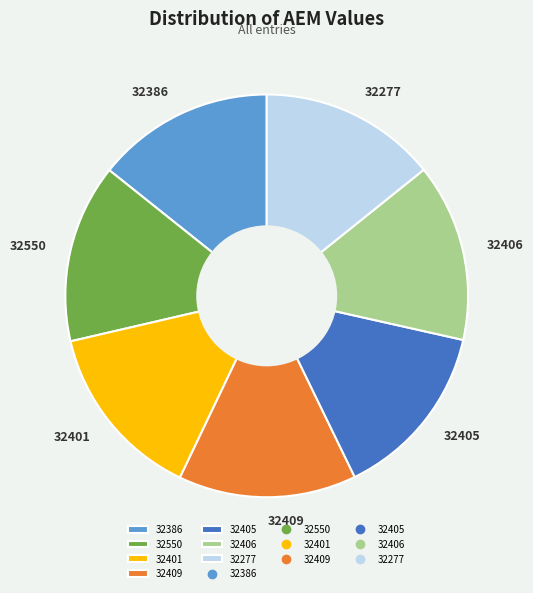

Combined, do 32277 and 32401 account for over 50%?

No